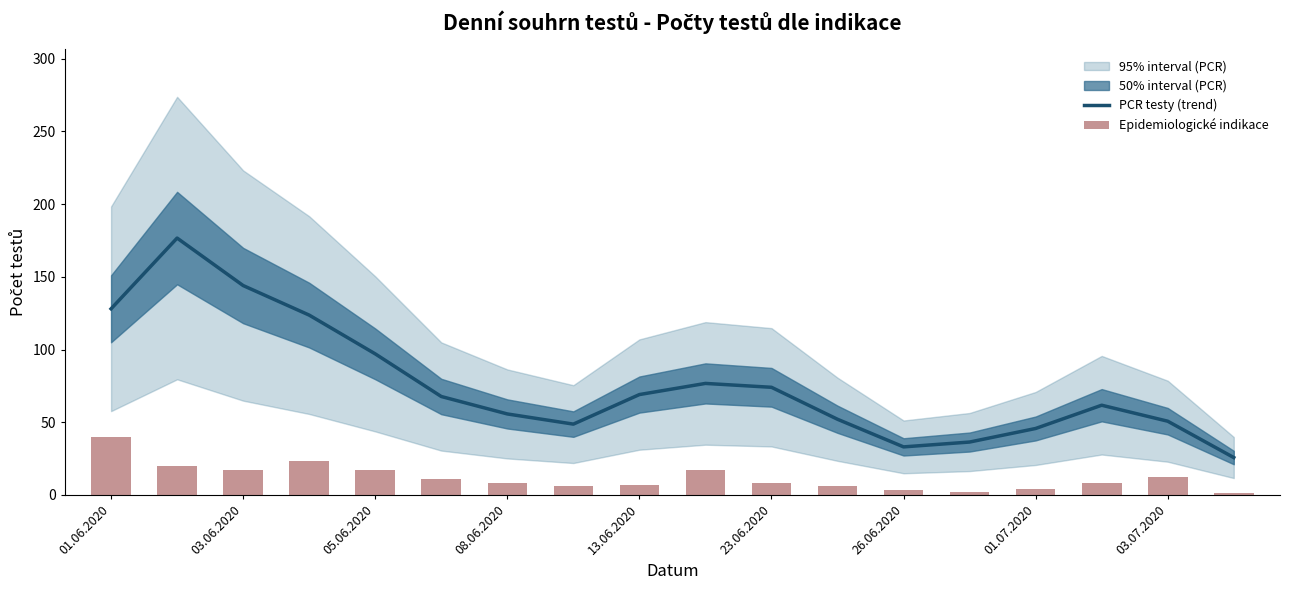

Rank the series by their average value, from highest to lowest.

PCR testy (trend), Epidemiologické indikace